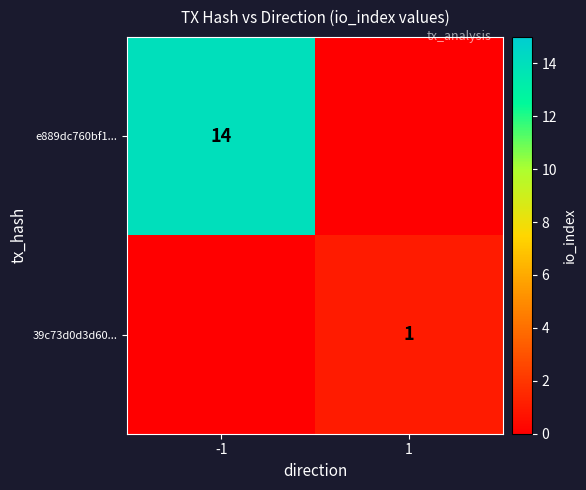

The 39c73d0d3d60... series shows 0 at 1. True or false?

False